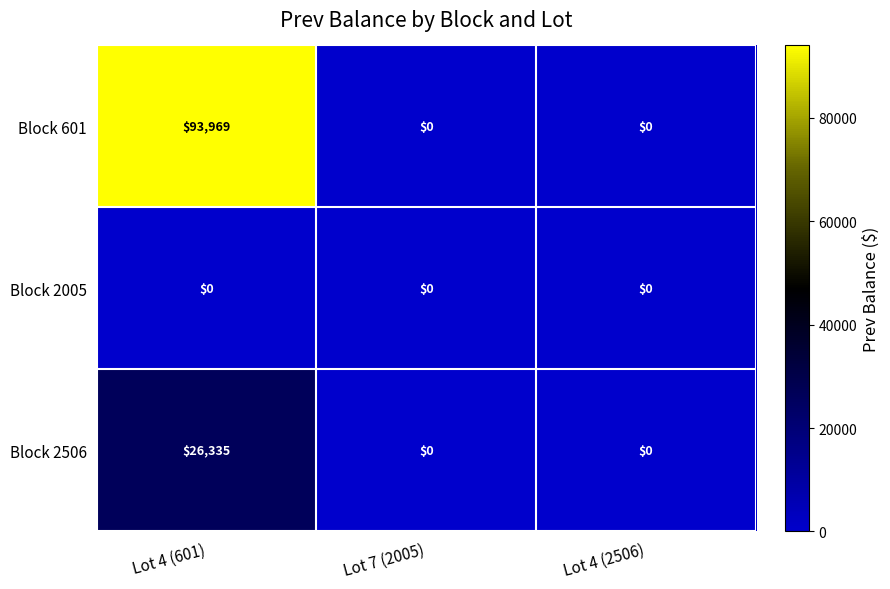

Between Lot 4 (601) and Lot 4 (2506), which series saw the biggest shift?

Block 601